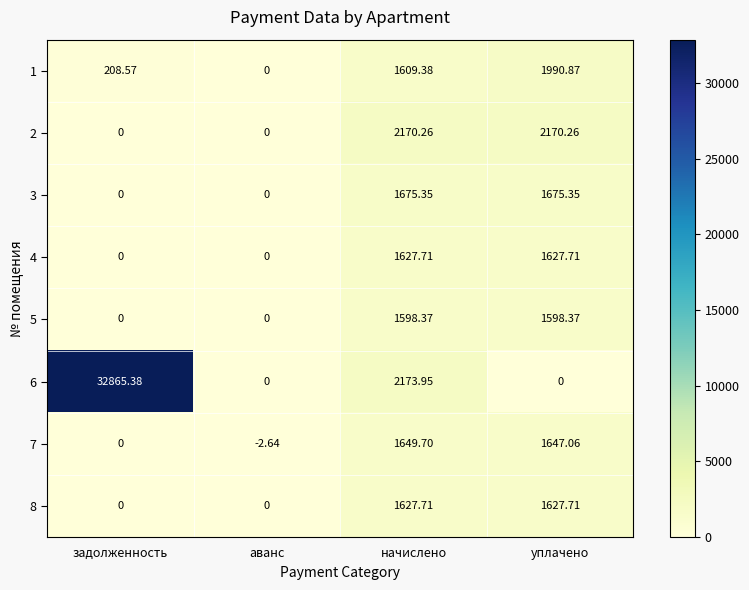

What is the difference between the highest and lowest values at уплачено?

2170.3